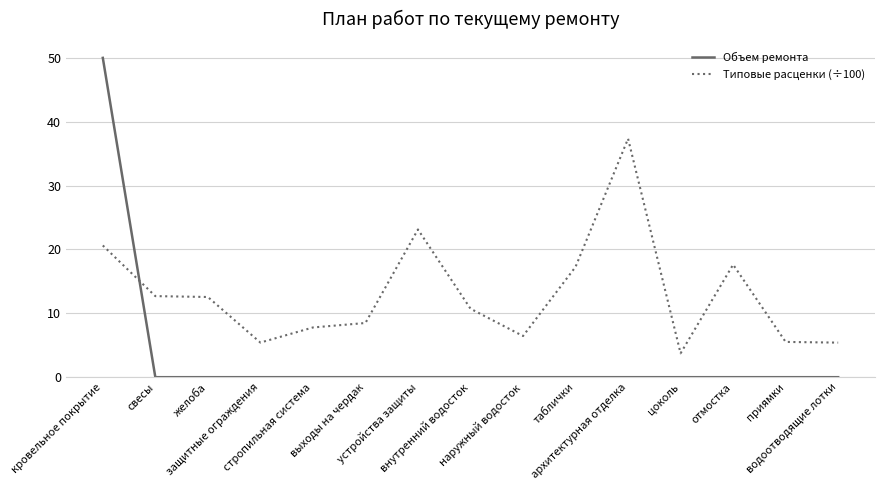

List the series in order of their overall mean, highest first.

Типовые расценки (÷100), Объем ремонта